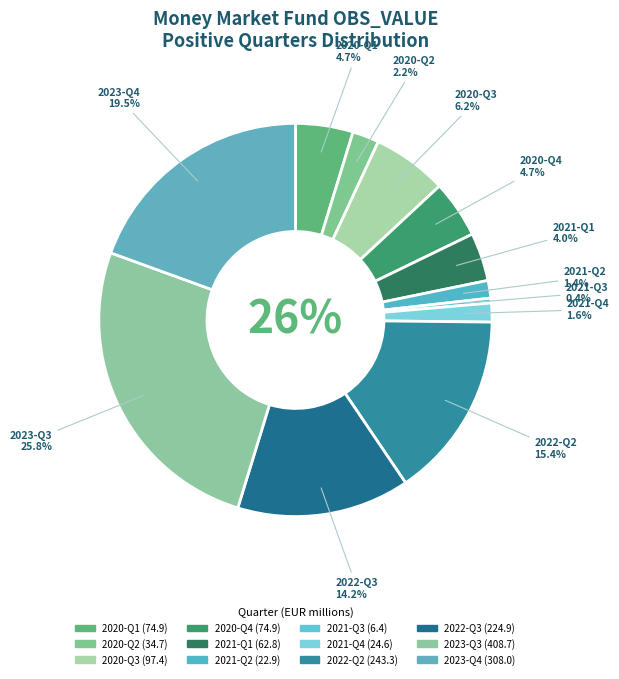

Which slice is the largest?

2023-Q3